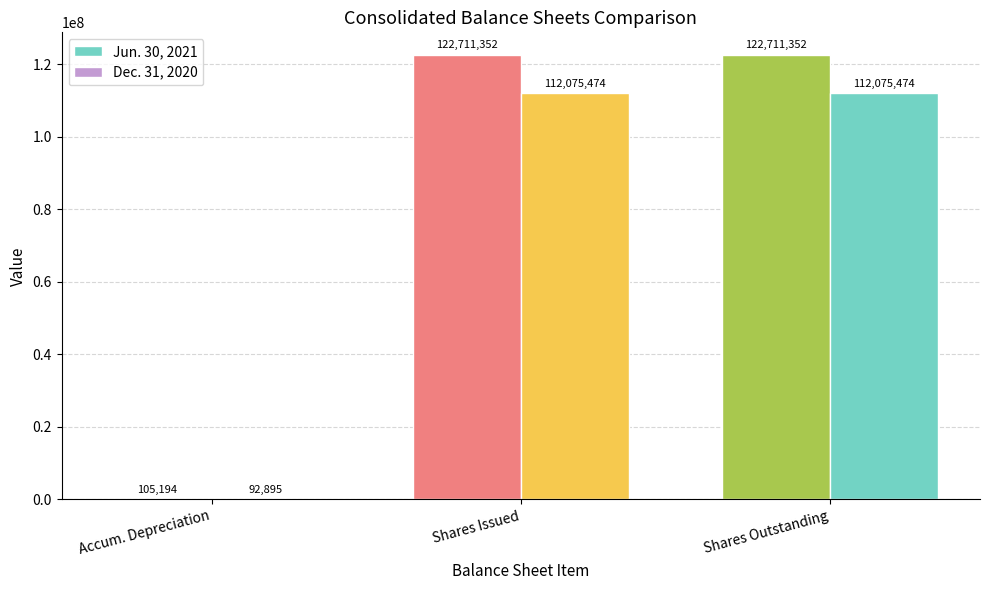

What is the value of the Dec. 31, 2020 bar at the 1st from the left?

92895